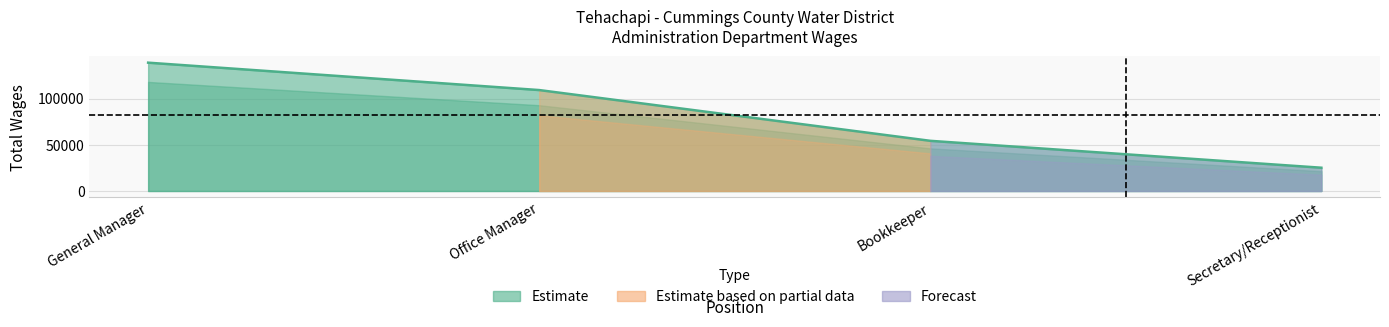

List the labels in order of value, largest first.

General Manager, Office Manager, Bookkeeper, Secretary/Receptionist